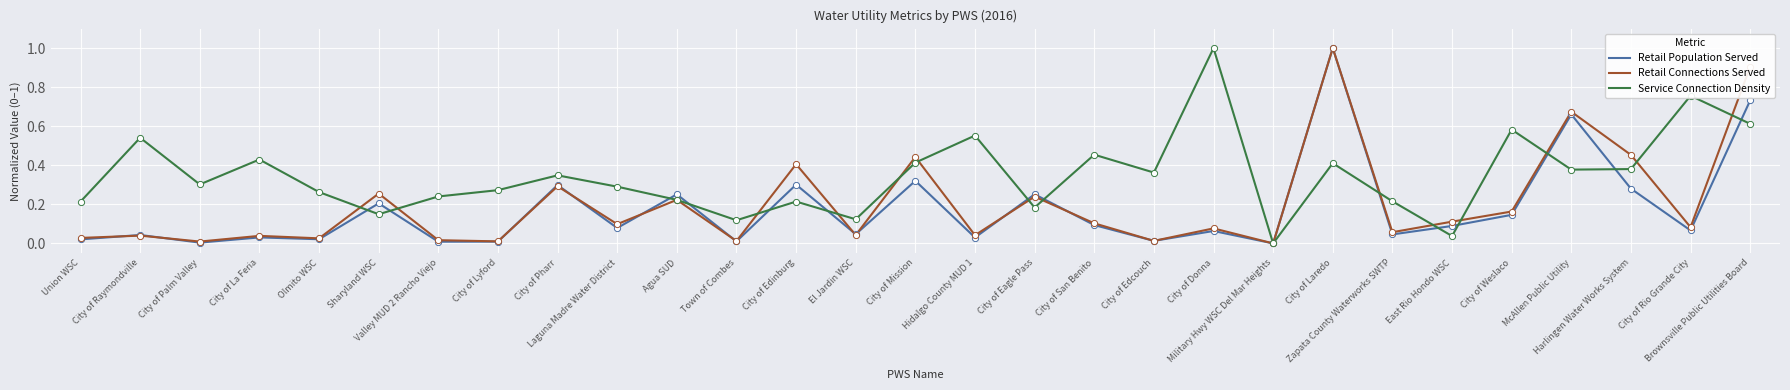

Is the value of Service Connection Density at Valley MUD 2 Rancho Viejo greater than the value of Retail Connections Served at City of Rio Grande City?

Yes